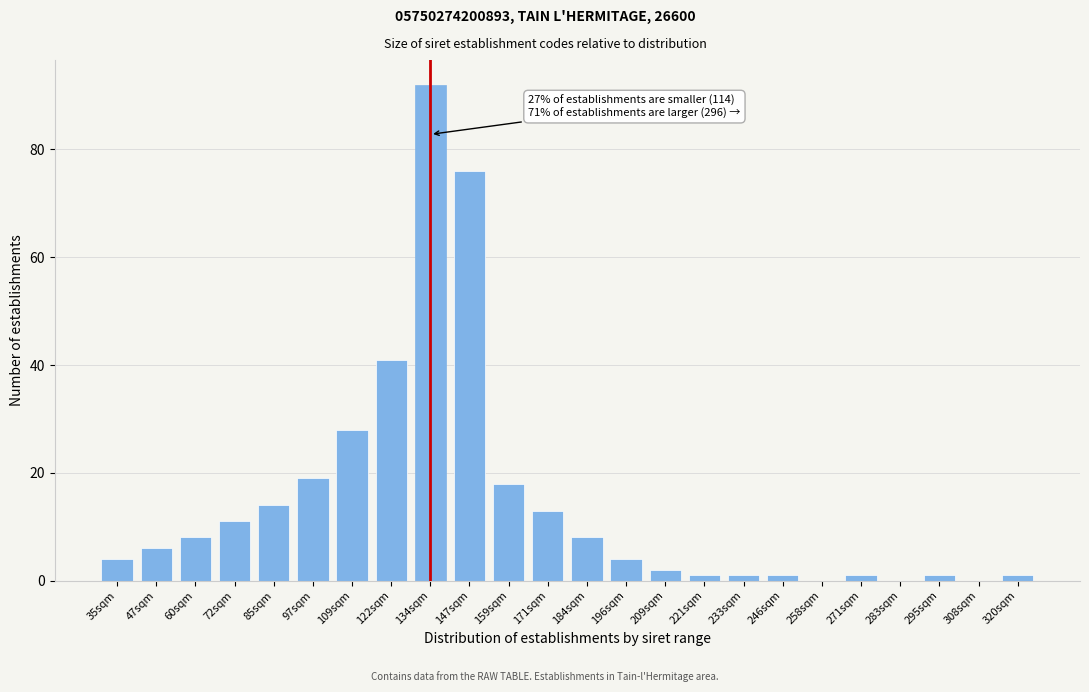

The value at 308sqm is 33. True or false?

False